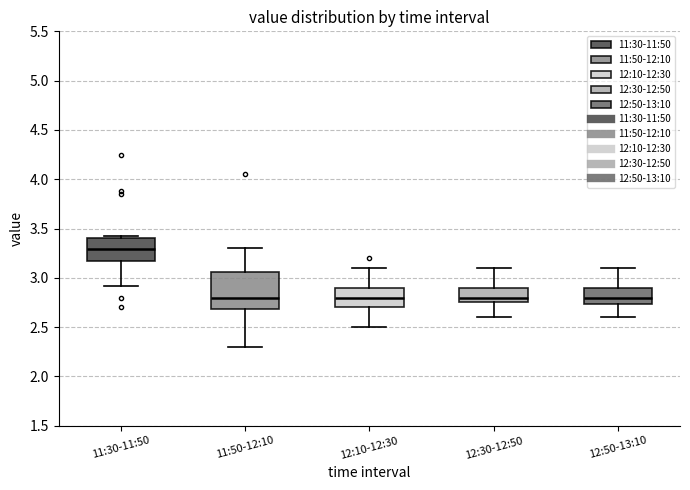

Comparing the boxes themselves (not the whiskers), which one is the tallest?

11:50-12:10